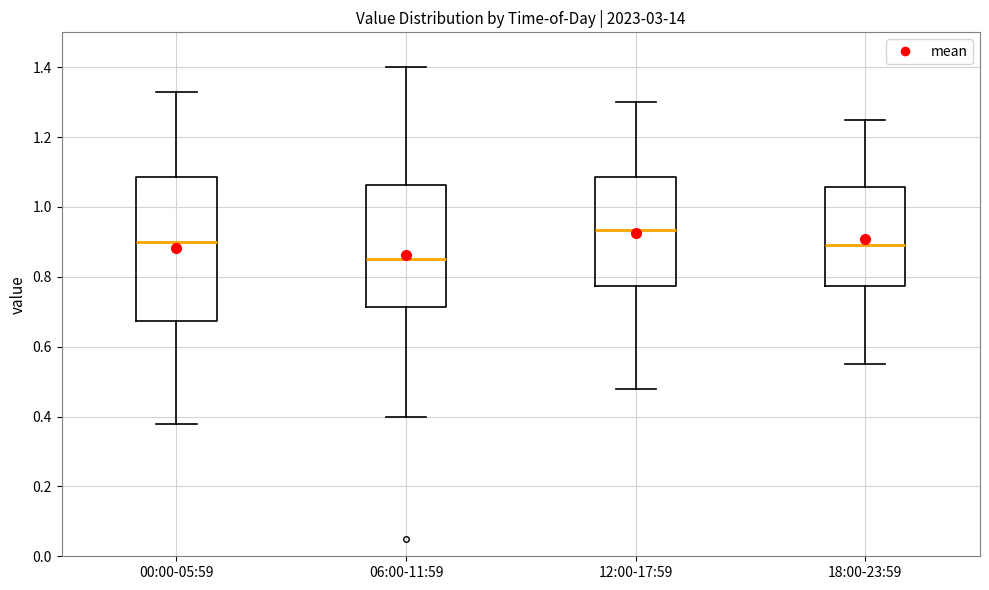

Where does the upper whisker of the box for 06:00-11:59 end on the y-axis? The values are not printed on the chart, so give them approximately, as read against the axis.

1.40